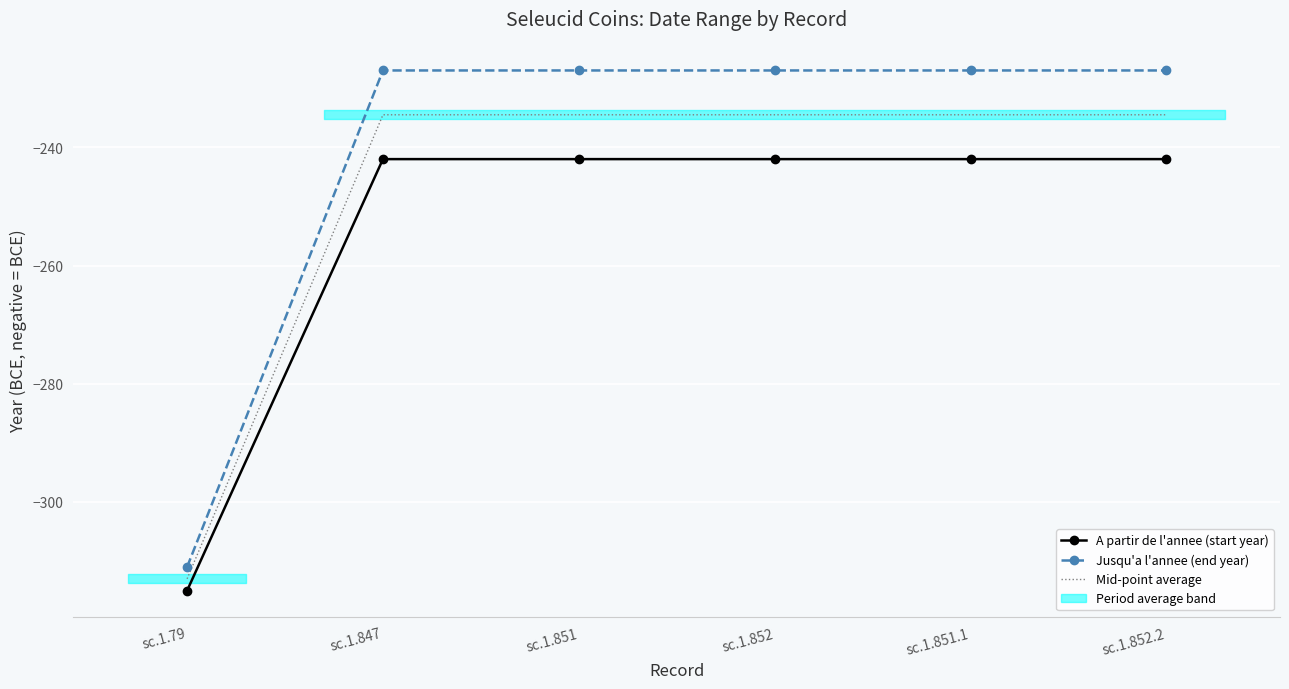

What is the value of the Mid-point average point at the 6th from the left?

-234.5